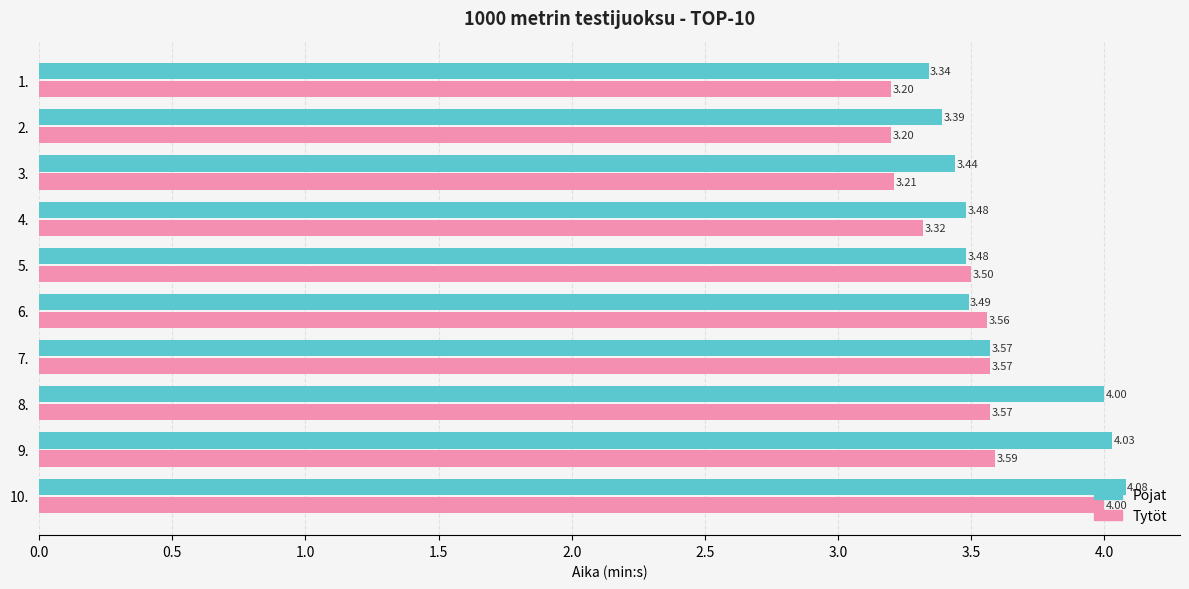

What is the sum of all Pojat values?

36.3